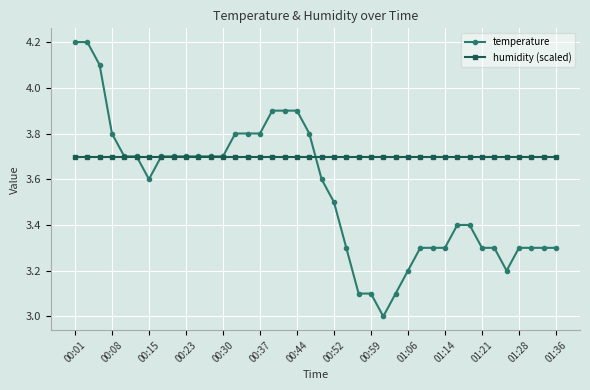

List the series in order of their peak value, lowest first.

humidity (scaled), temperature